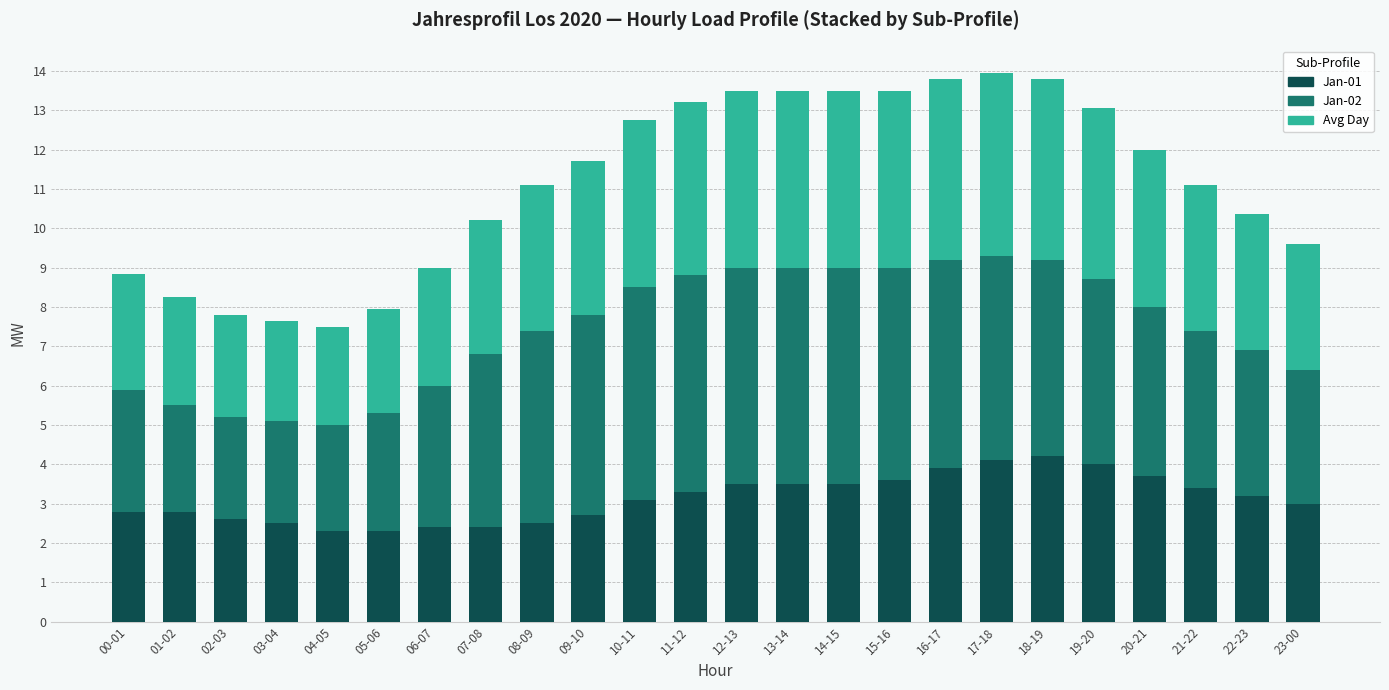

What is the value of the Jan-01 bar at the 8th from the left?

2.4